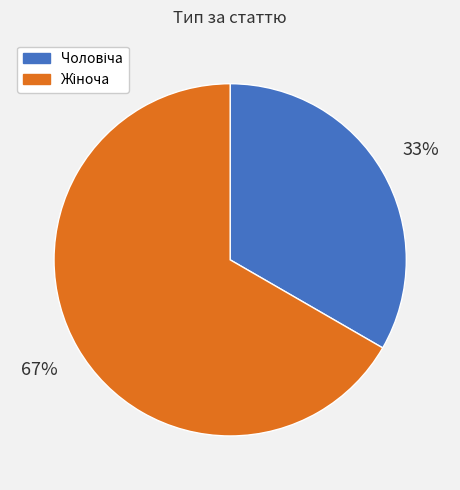

How many segments does this pie chart have?

2